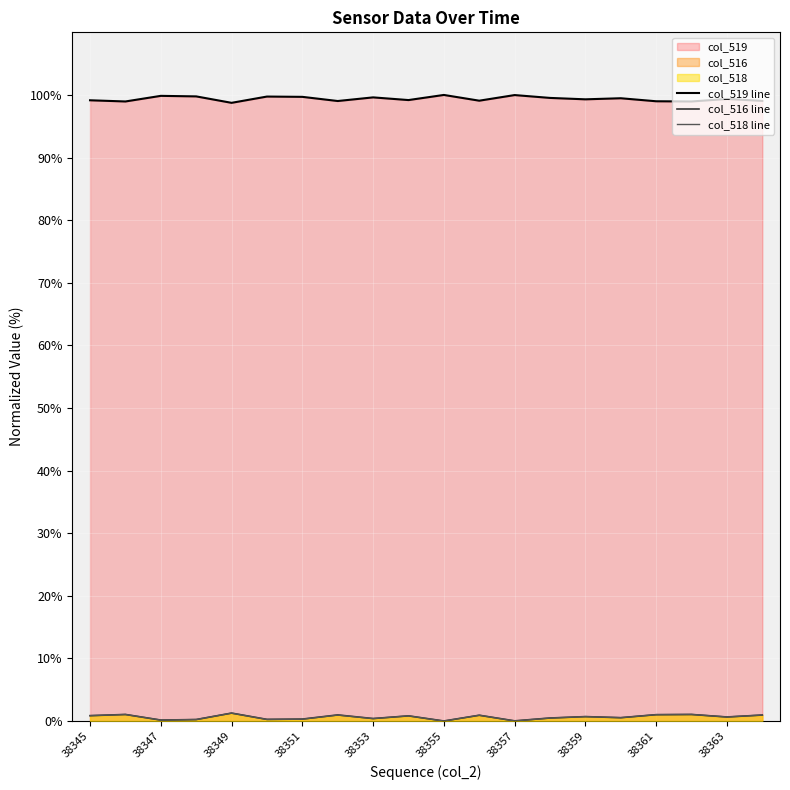

What are all the series names shown in the legend?

col_519 line, col_516 line, col_518 line